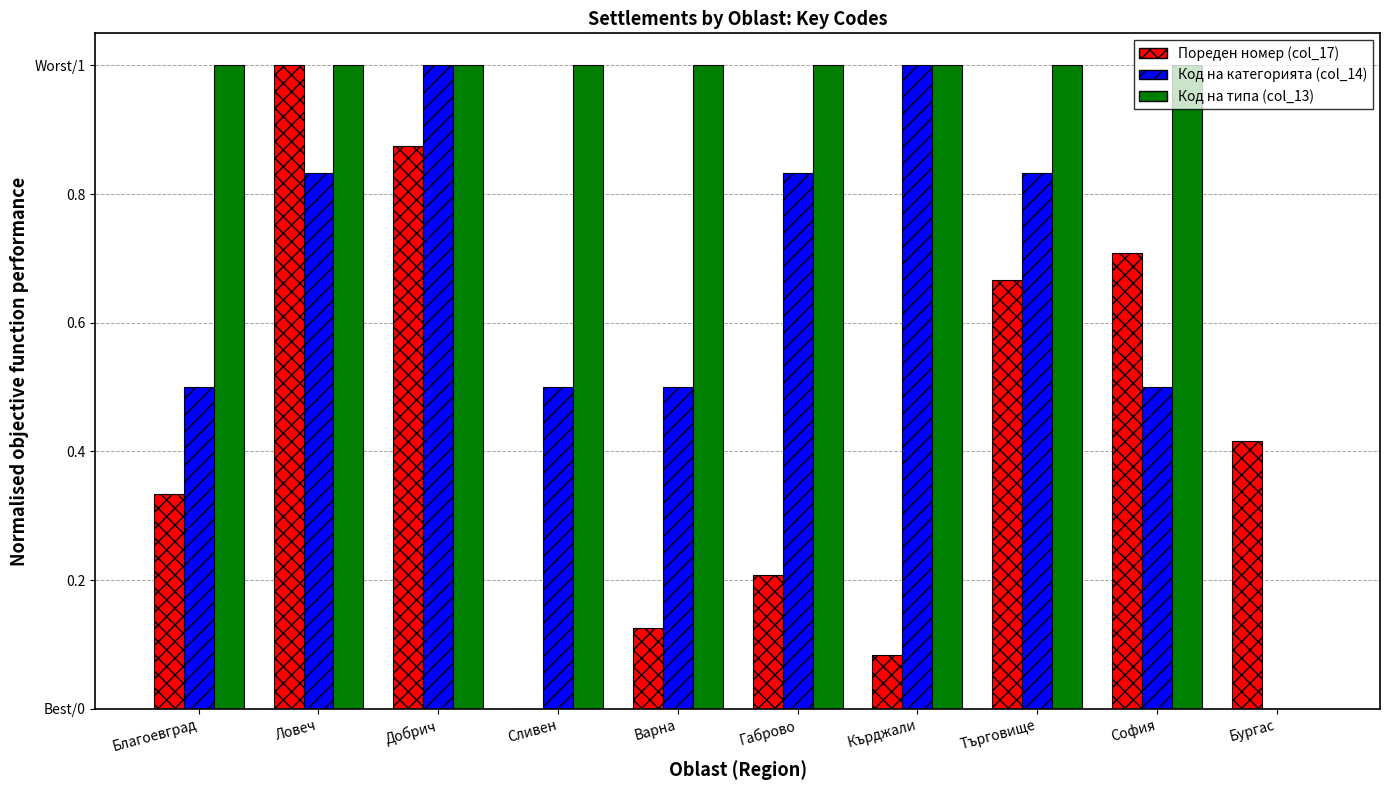

At which category does the chart reach its minimum across all series?

Сливен